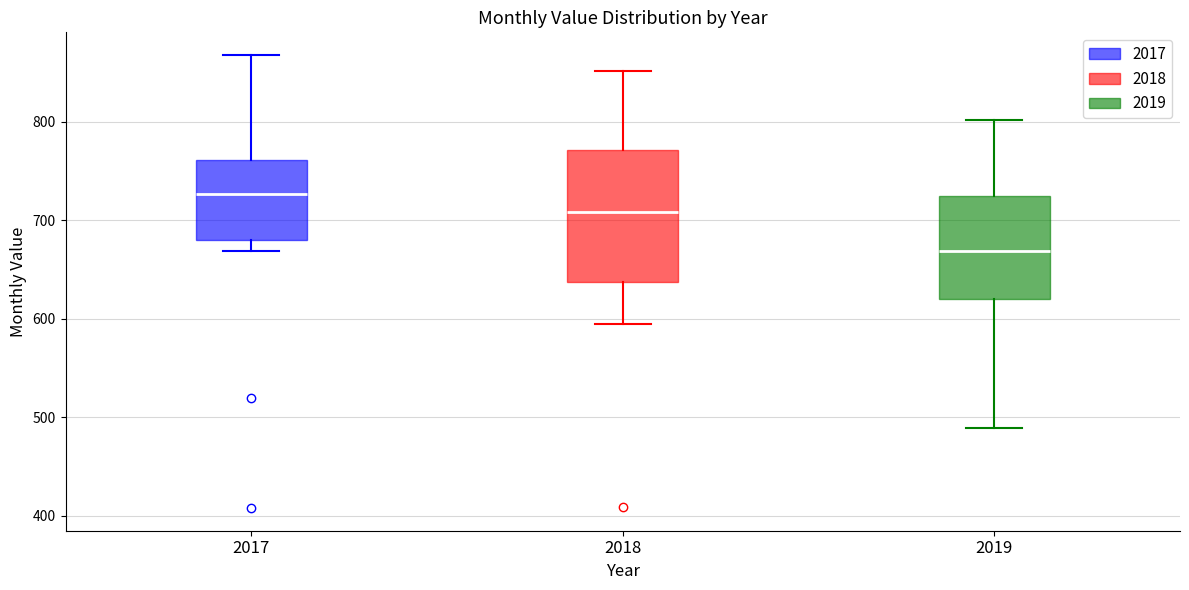

Which box is the tallest, from its lower edge to its upper edge?

2018